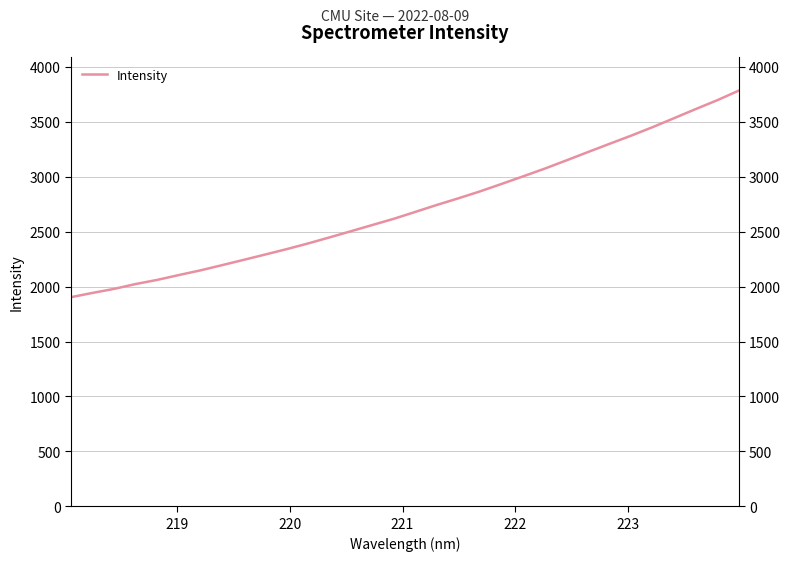

What is the smallest value displayed?

1903.7